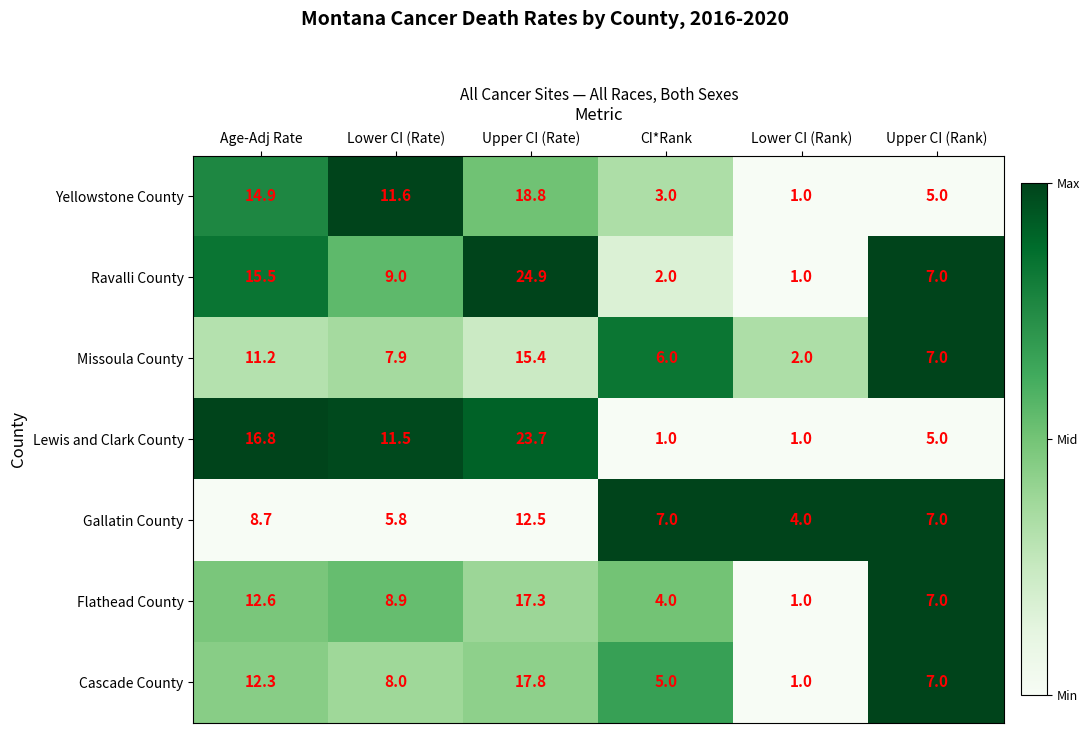

What is the spread (max minus min) of values at Upper CI (Rate)?

12.4